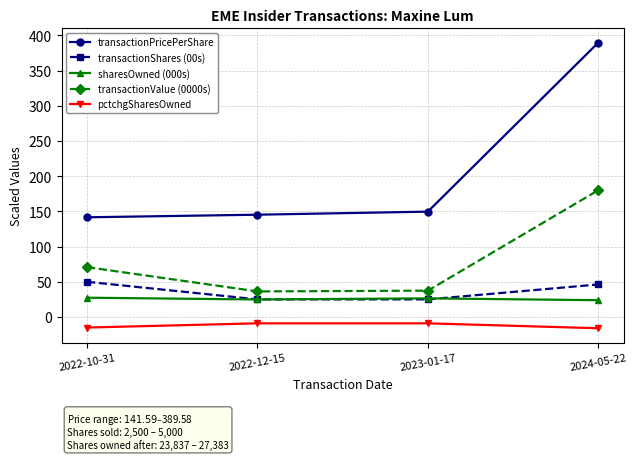

What is the label of the 1st point from the left?

2022-10-31